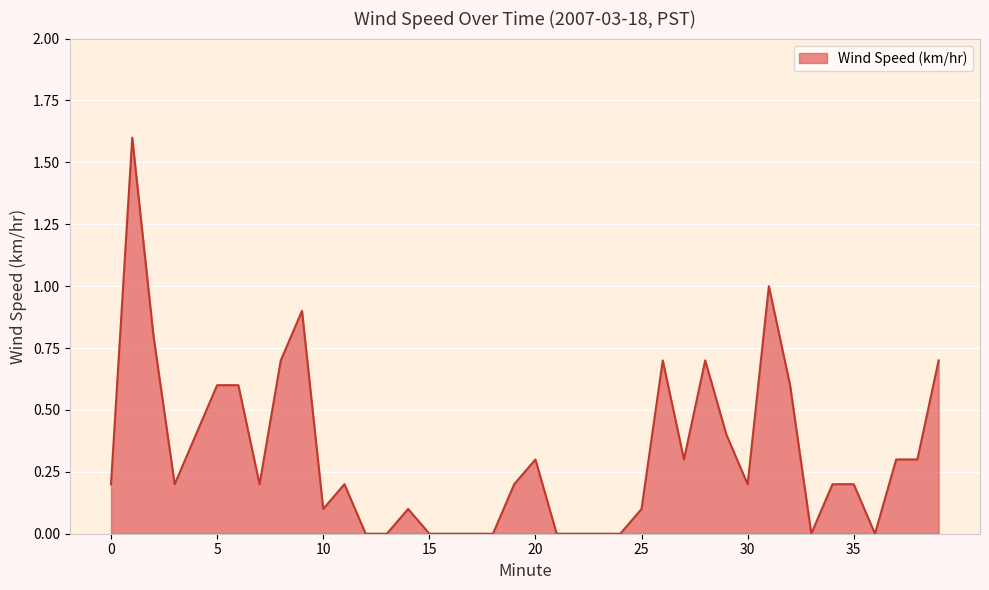

What is the difference between the maximum and minimum values?

1.6